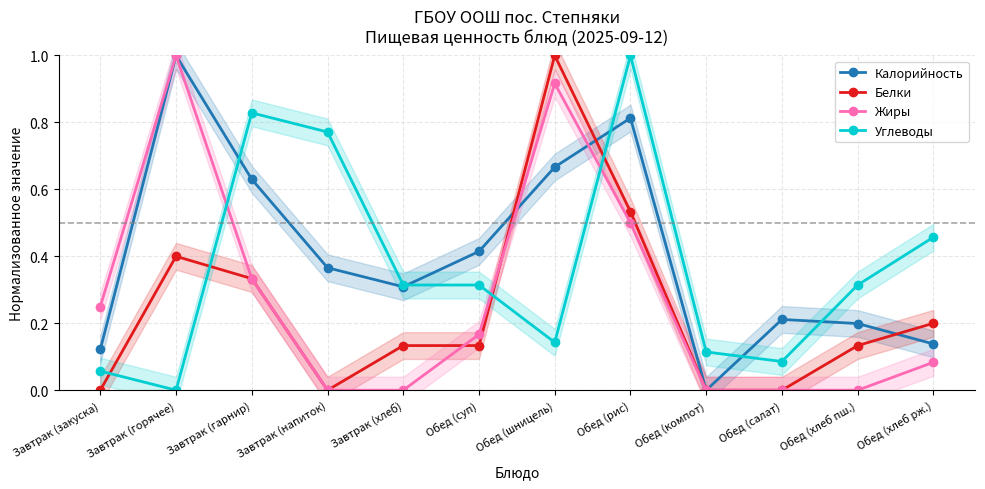

True or false: Жиры and Калорийность intersect in this chart.

True